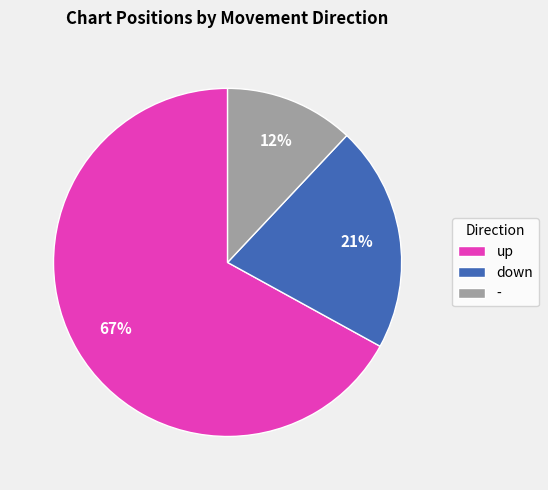

To the nearest percent, what percentage of the pie is up?

67%